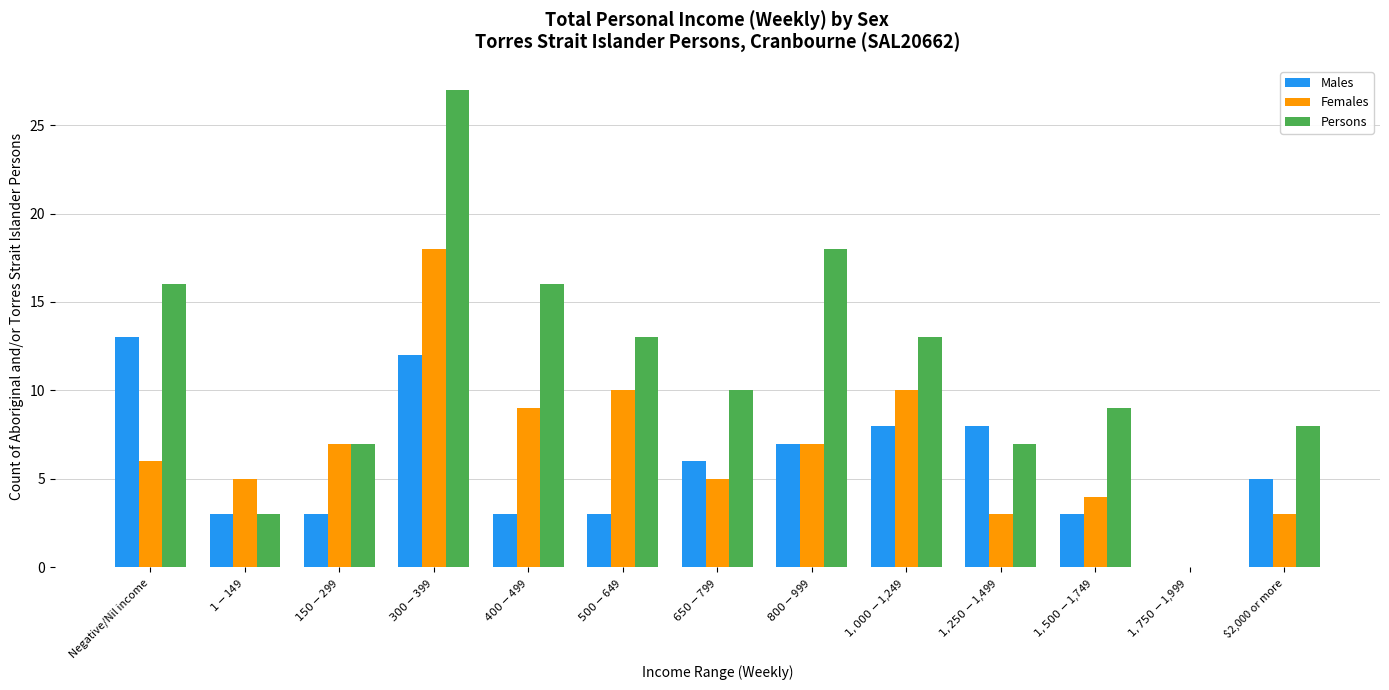

At which label does Persons first exceed 10?

Negative/Nil income